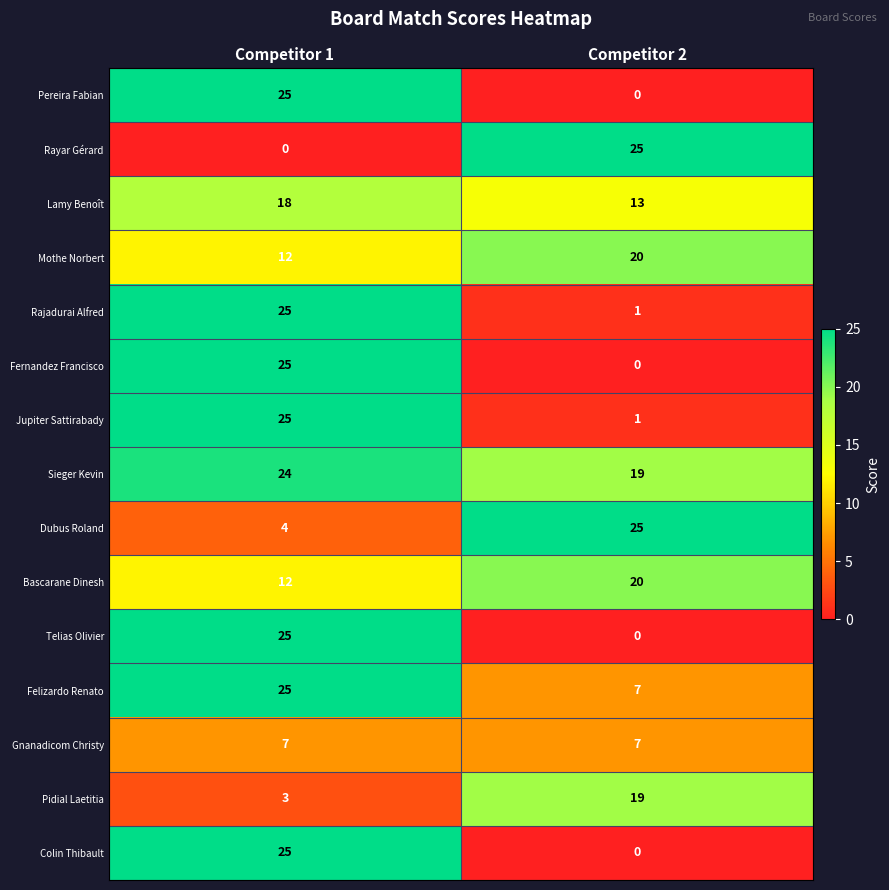

Reading left to right, what are all the values shown in this chart?

Pereira Fabian: Competitor 1=25	Competitor 2=0
Rayar Gérard: Competitor 1=0	Competitor 2=25
Lamy Benoît: Competitor 1=18	Competitor 2=13
Mothe Norbert: Competitor 1=12	Competitor 2=20
Rajadurai Alfred: Competitor 1=25	Competitor 2=1
Fernandez Francisco: Competitor 1=25	Competitor 2=0
Jupiter Sattirabady: Competitor 1=25	Competitor 2=1
Sieger Kevin: Competitor 1=24	Competitor 2=19
Dubus Roland: Competitor 1=4	Competitor 2=25
Bascarane Dinesh: Competitor 1=12	Competitor 2=20
Telias Olivier: Competitor 1=25	Competitor 2=0
Felizardo Renato: Competitor 1=25	Competitor 2=7
Gnanadicom Christy: Competitor 1=7	Competitor 2=7
Pidial Laetitia: Competitor 1=3	Competitor 2=19
Colin Thibault: Competitor 1=25	Competitor 2=0